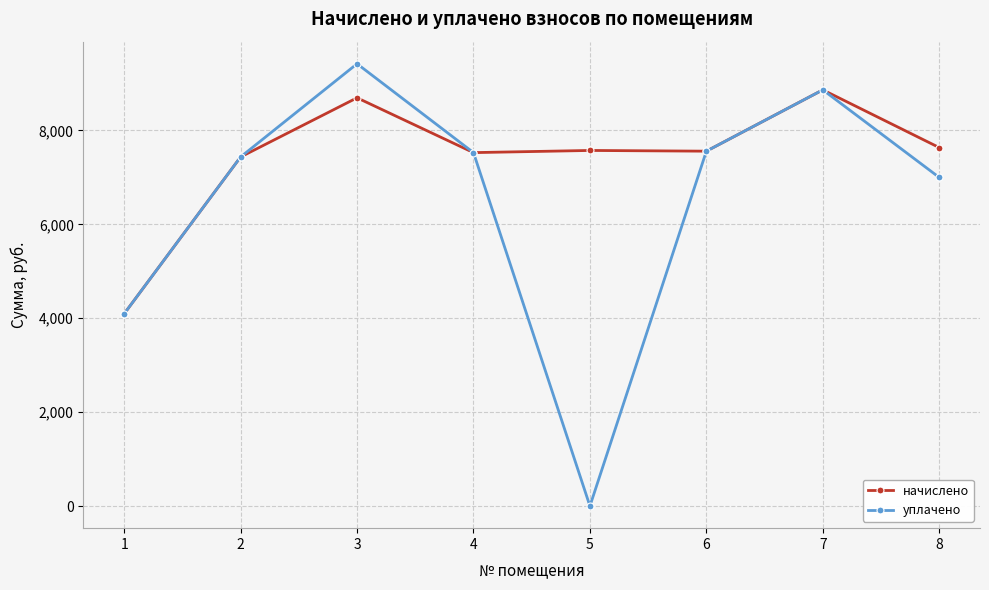

Is it true that уплачено equals 7526.4 at 4?

True